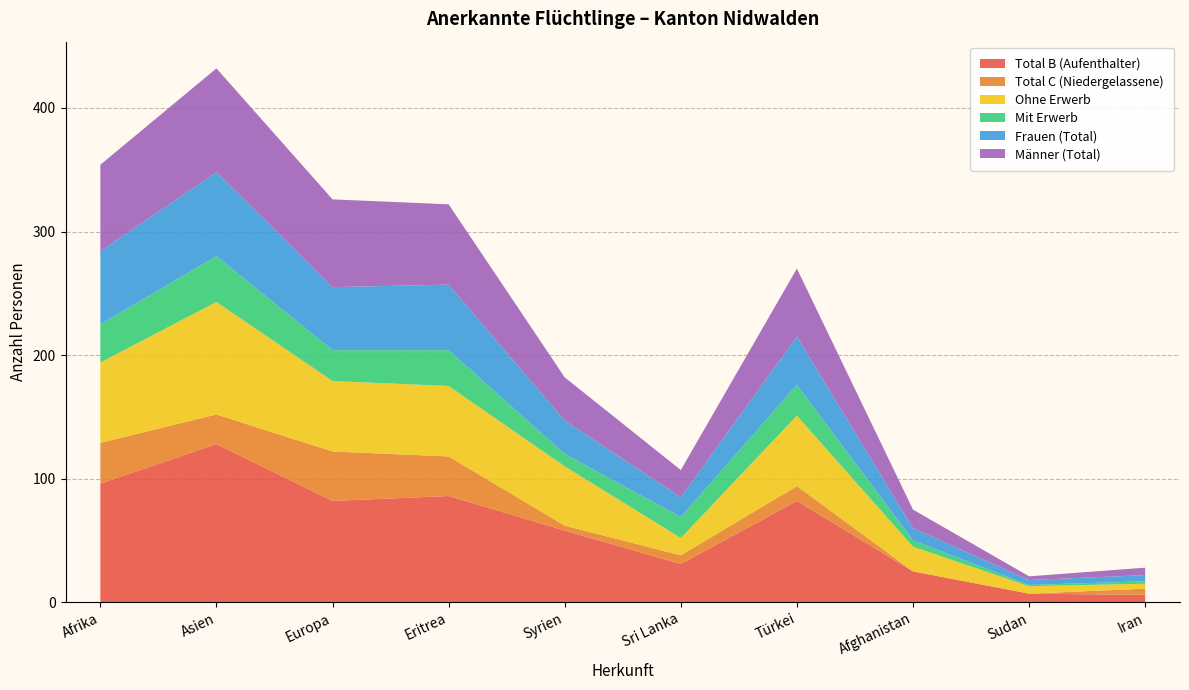

Reading left to right, list all the values displayed in this chart.

Total B (Aufenthalter): Afrika=96	Asien=128	Europa=82	Eritrea=86	Syrien=58	Sri Lanka=31	Türkei=82	Afghanistan=25	Sudan=7	Iran=6
Total C (Niedergelassene): Afrika=33	Asien=24	Europa=40	Eritrea=32	Syrien=4	Sri Lanka=7	Türkei=12	Afghanistan=0	Sudan=0	Iran=5
Ohne Erwerb: Afrika=65	Asien=91	Europa=57	Eritrea=57	Syrien=48	Sri Lanka=14	Türkei=57	Afghanistan=20	Sudan=6	Iran=4
Mit Erwerb: Afrika=31	Asien=37	Europa=25	Eritrea=29	Syrien=10	Sri Lanka=17	Türkei=25	Afghanistan=5	Sudan=1	Iran=2
Frauen (Total): Afrika=59	Asien=68	Europa=51	Eritrea=53	Syrien=27	Sri Lanka=16	Türkei=39	Afghanistan=10	Sudan=4	Iran=5
Männer (Total): Afrika=70	Asien=84	Europa=71	Eritrea=65	Syrien=35	Sri Lanka=22	Türkei=55	Afghanistan=15	Sudan=3	Iran=6